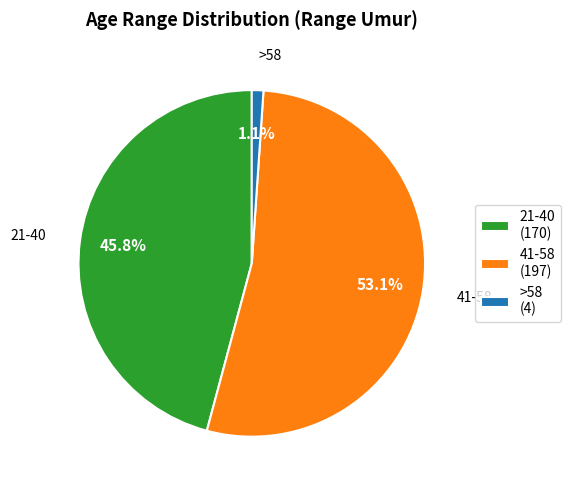

Which slice is the smallest?

>58